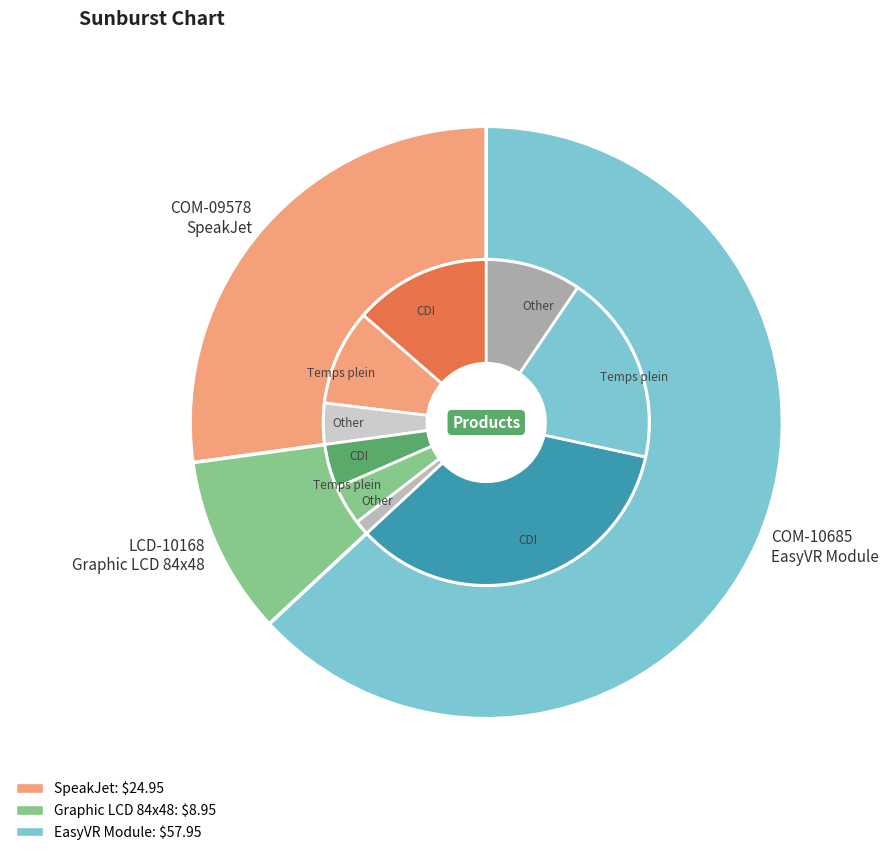

Rank the categories by value from lowest to highest.

LCD-10168
Graphic LCD 84x48, COM-09578
SpeakJet, COM-10685
EasyVR Module